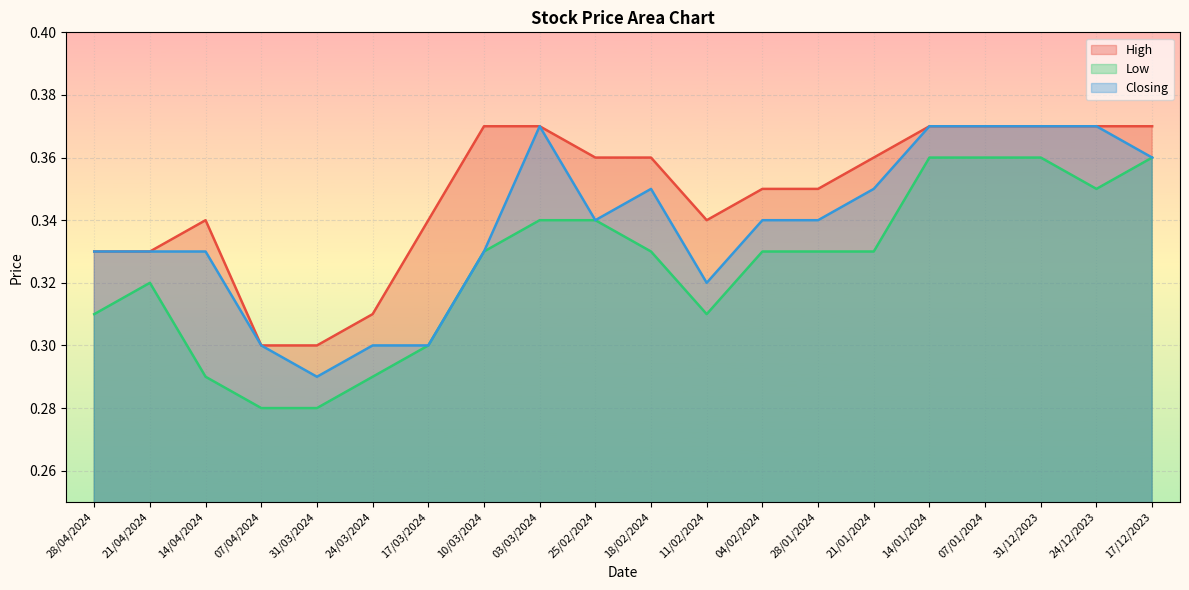

List the series in order of their peak value, highest first.

High, Closing, Low